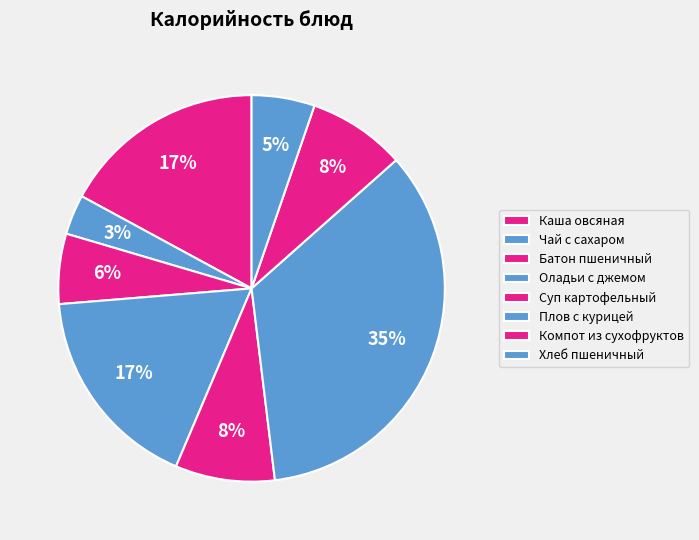

To the nearest percent, what percentage of the pie is Каша овсяная?

17%